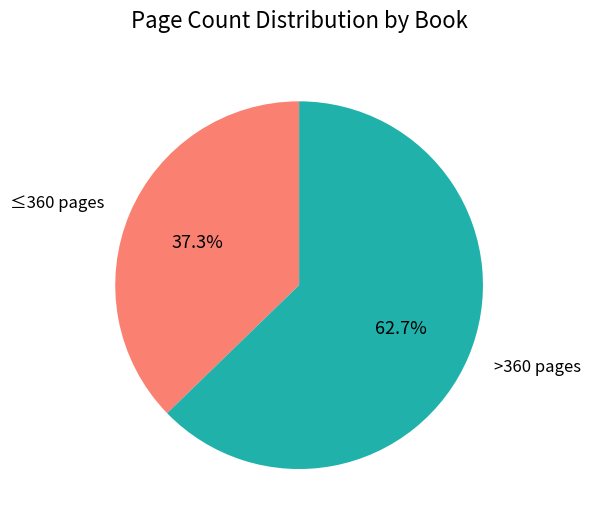

What is the smallest slice in the pie chart?

≤360 pages